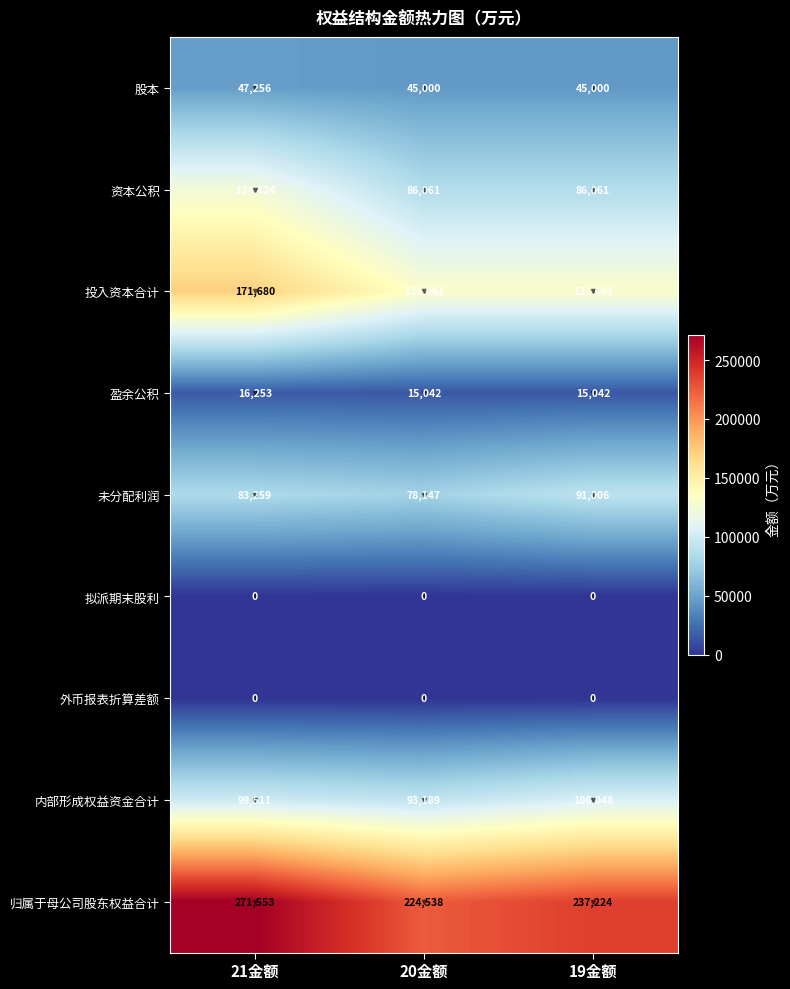

Read the 内部形成权益资金合计 value at 21金额, to the nearest 10.

99510